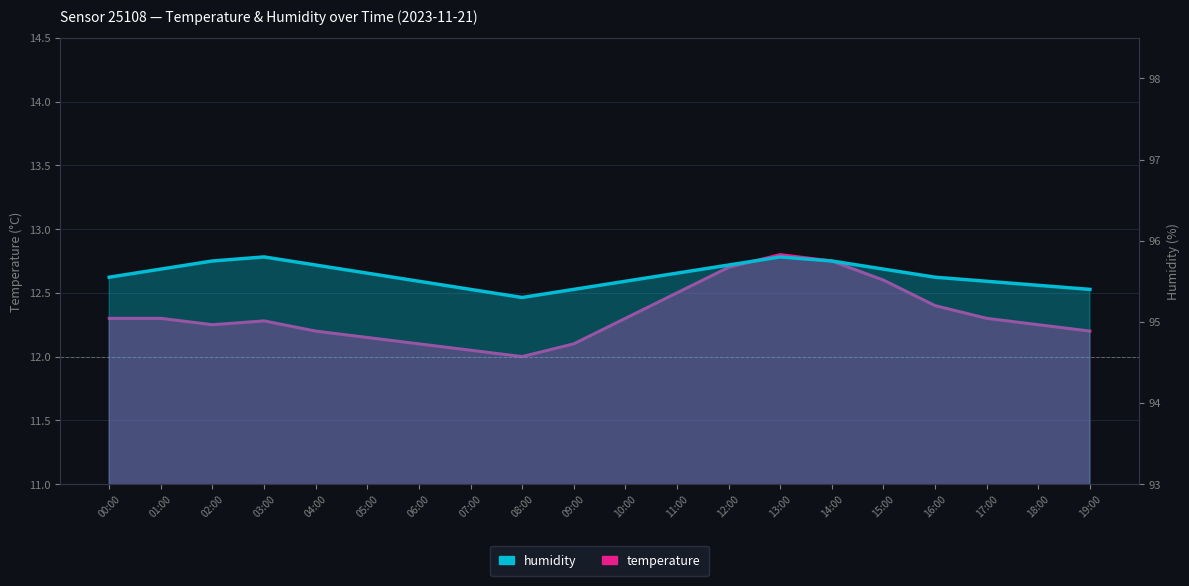

What is the label of the 9th point from the left?

08:00